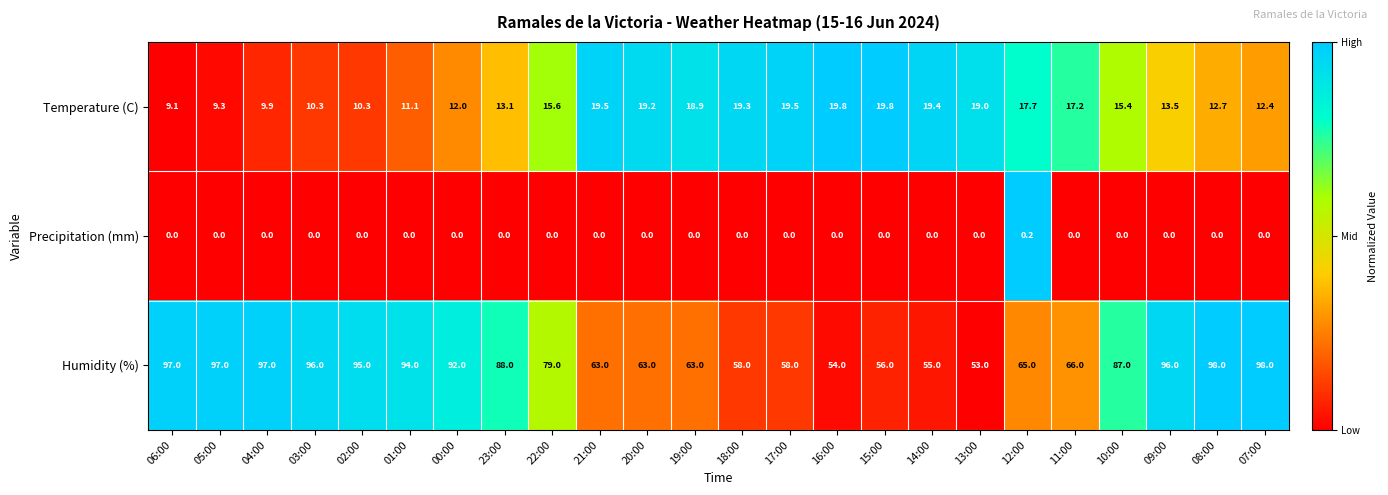

At which category is the sum across all series the highest?

08:00